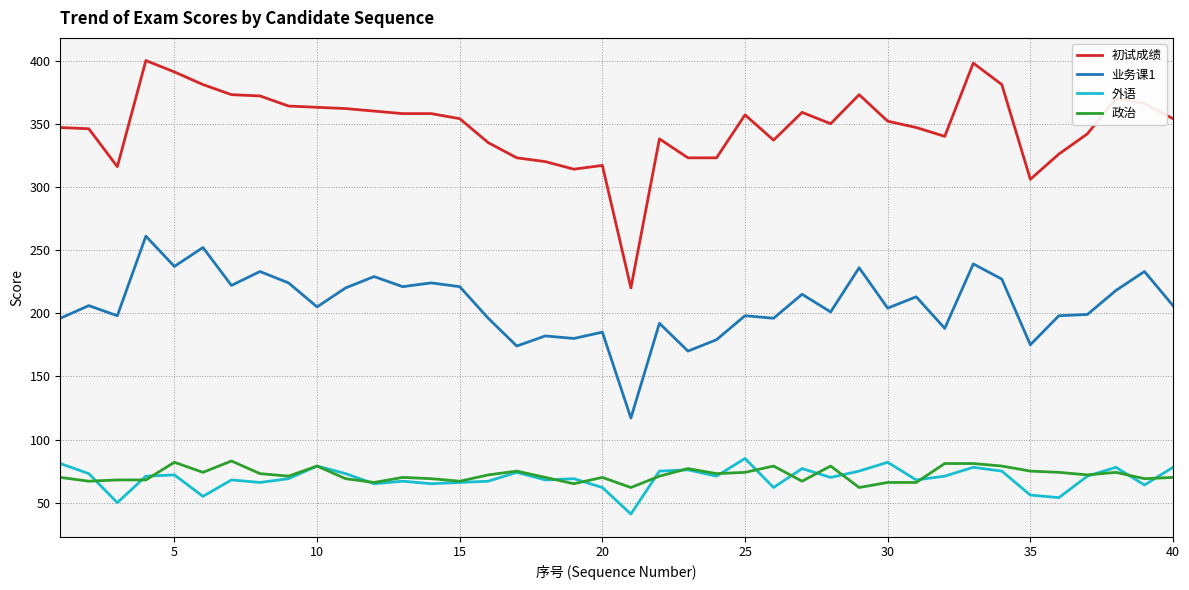

Which series has the widest spread of values?

初试成绩